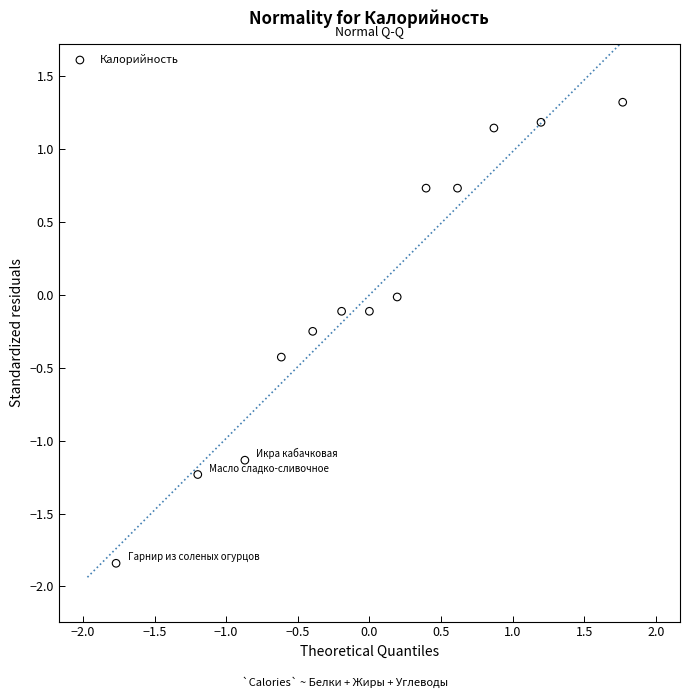

What is the range of X values (max minus min)?

3.5